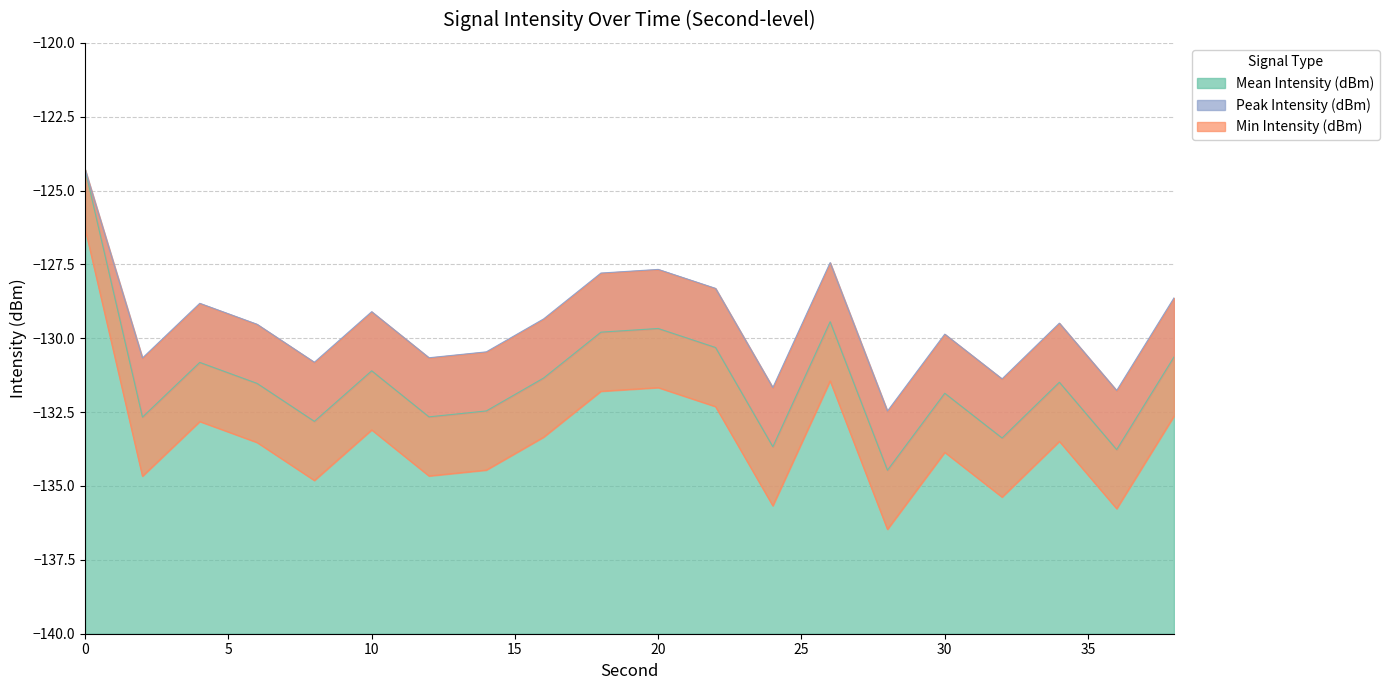

At which category does Mean Intensity (dBm) reach its first local peak?

4